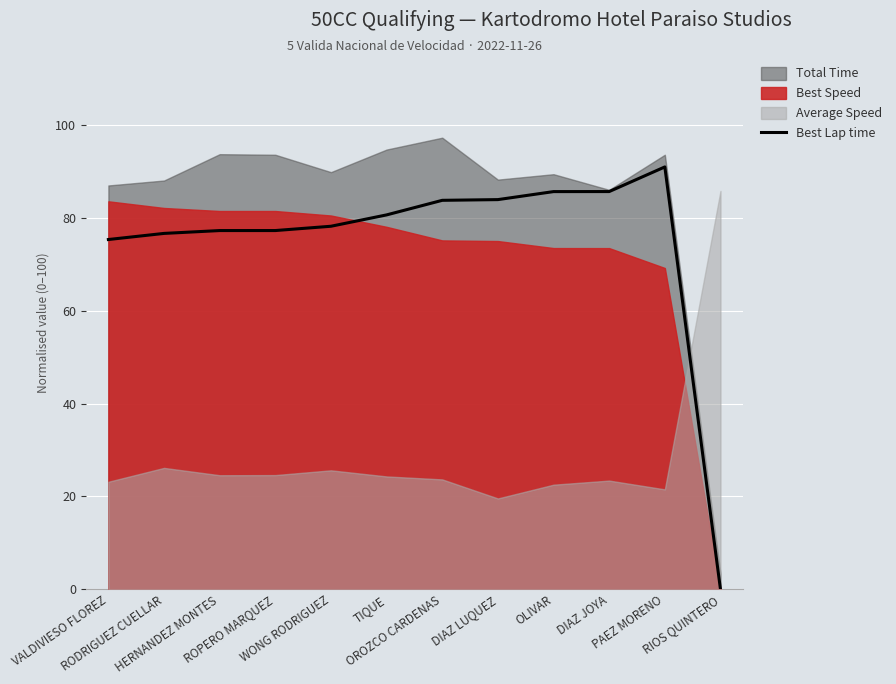

What is the maximum value for Best Lap time?

91.0